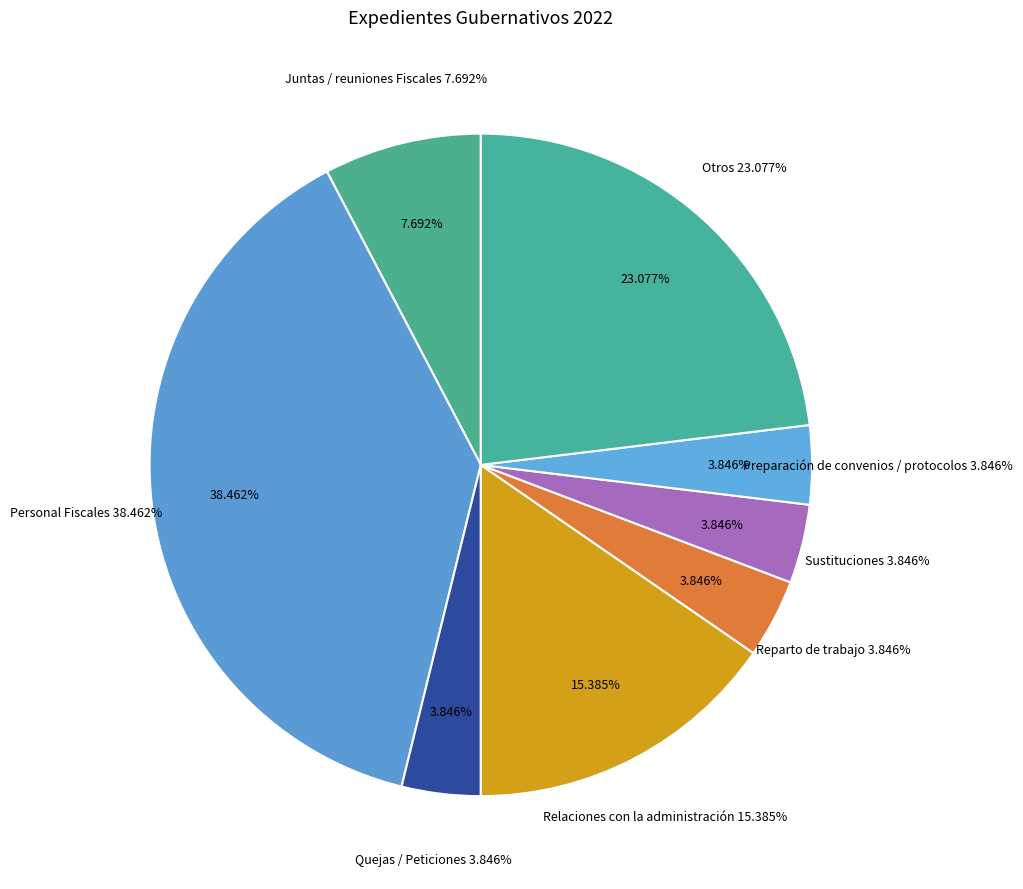

Is there any slice that represents more than half of the pie?

No